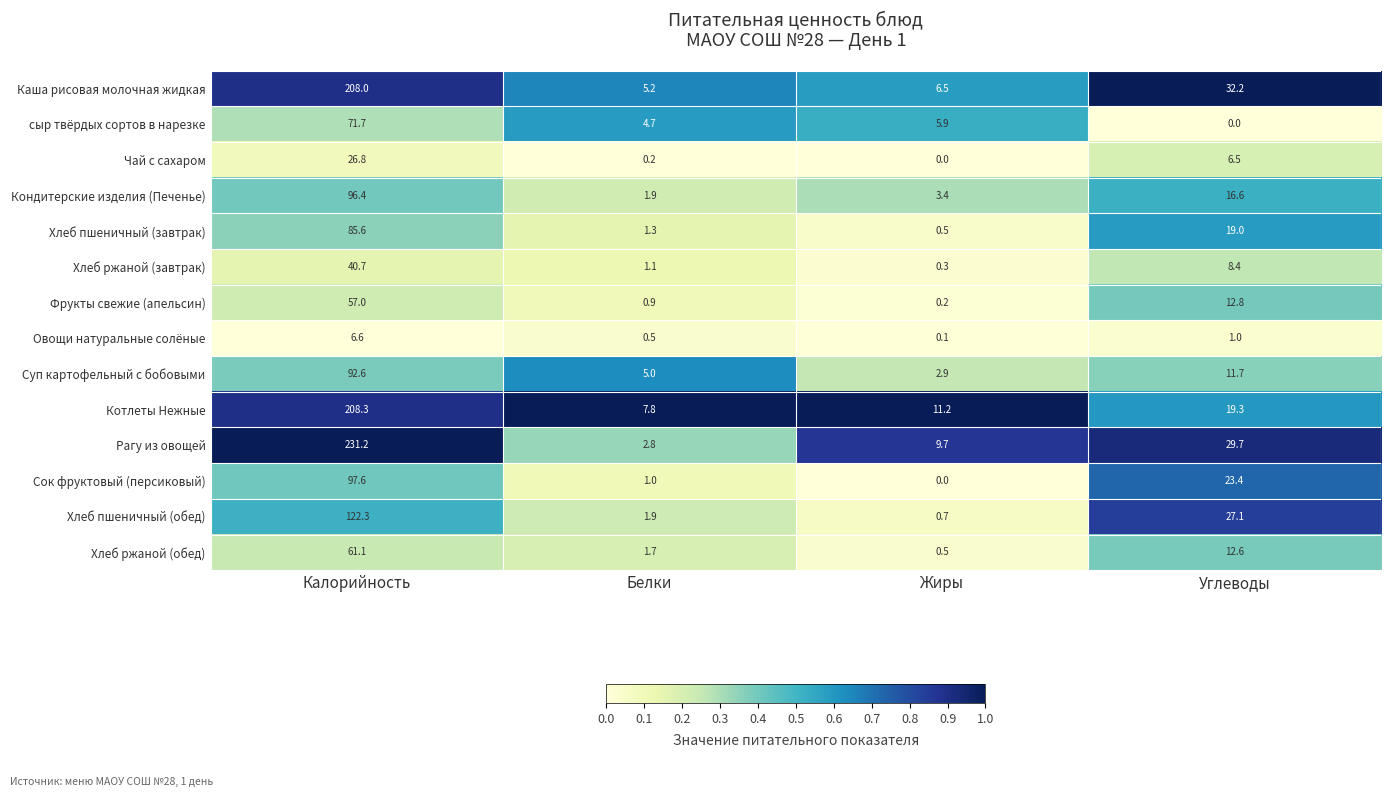

What is the sum of all Чай с сахаром values?

33.5